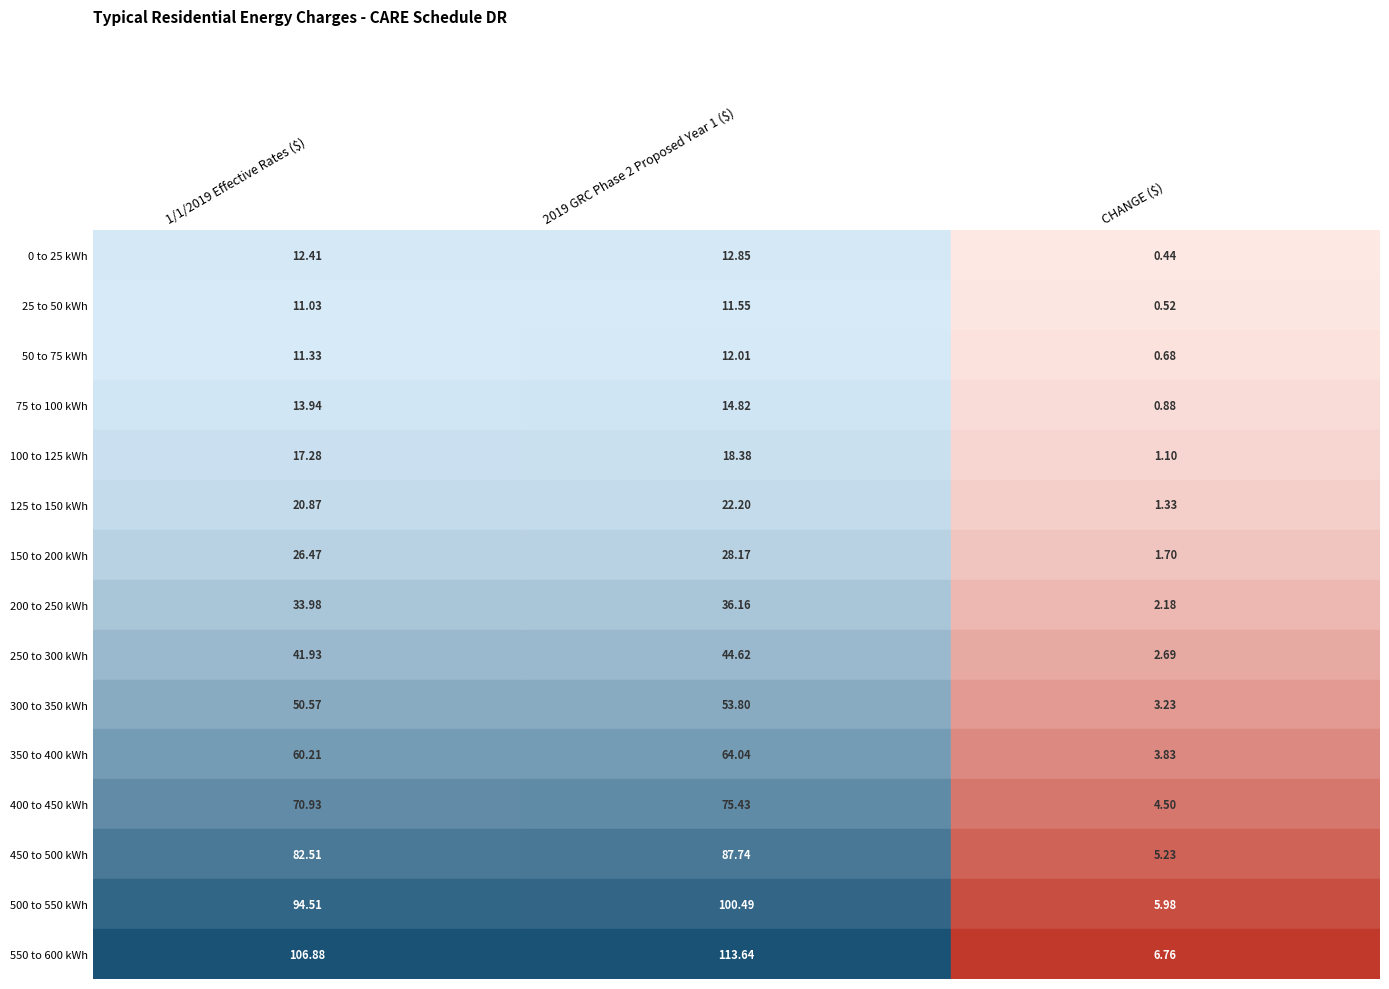

What is the lowest value of the CHANGE ($) series?

0.4